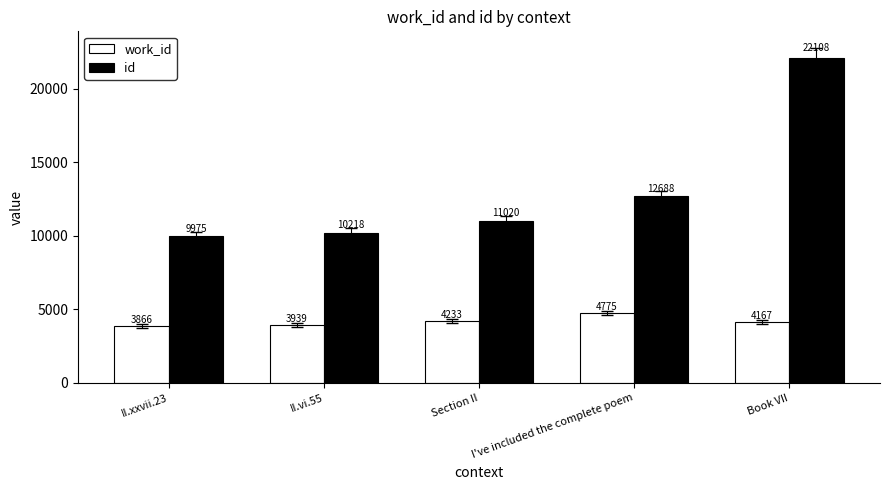

The value of work_id at II.vi.55 is 3939. True or false?

True